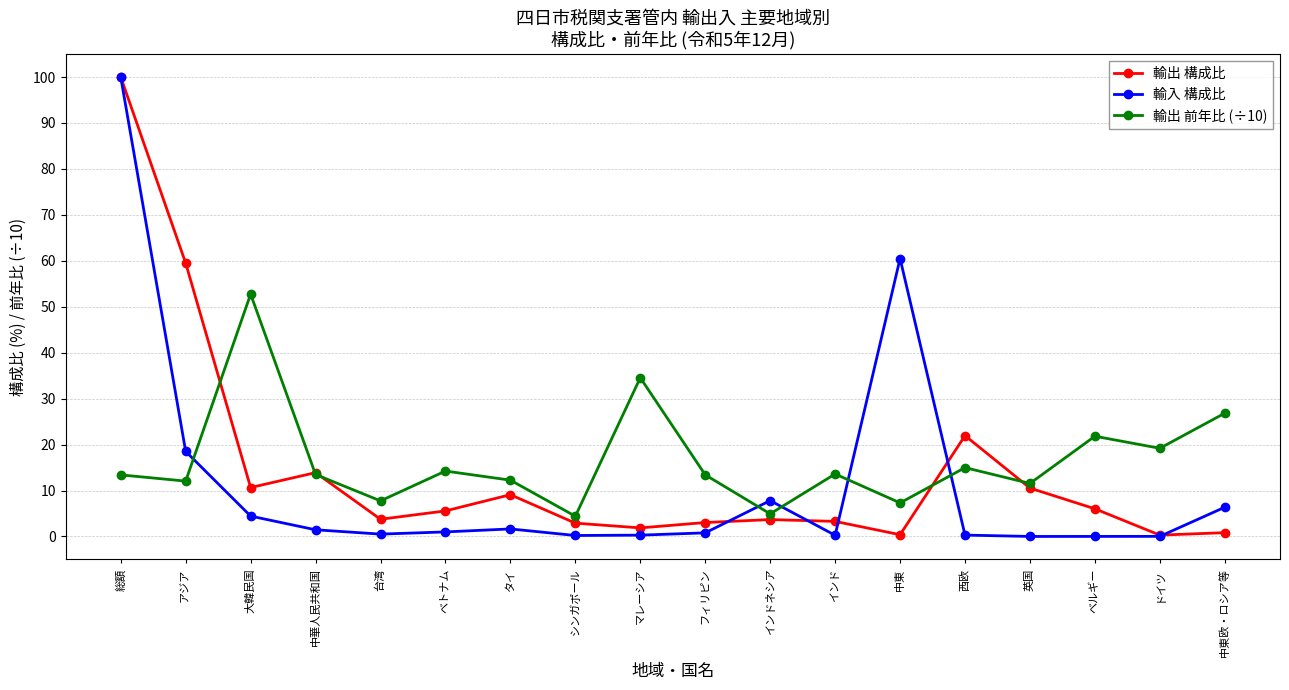

The 輸出 前年比 (÷10) series shows 26.8 at 中東欧・ロシア等. True or false?

True